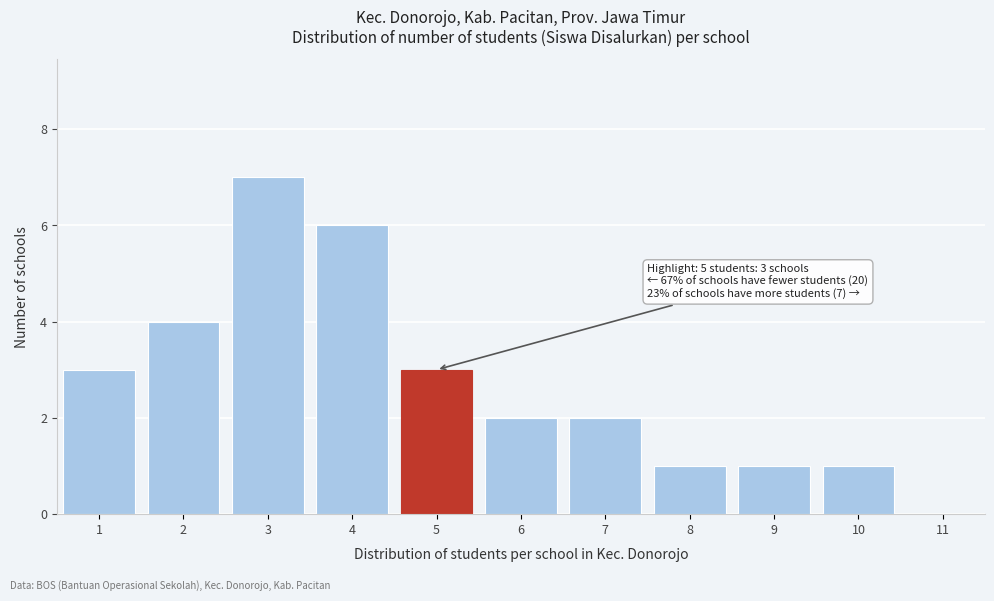

Over which range of the x-axis is the bar tallest?

2.5 to 3.5